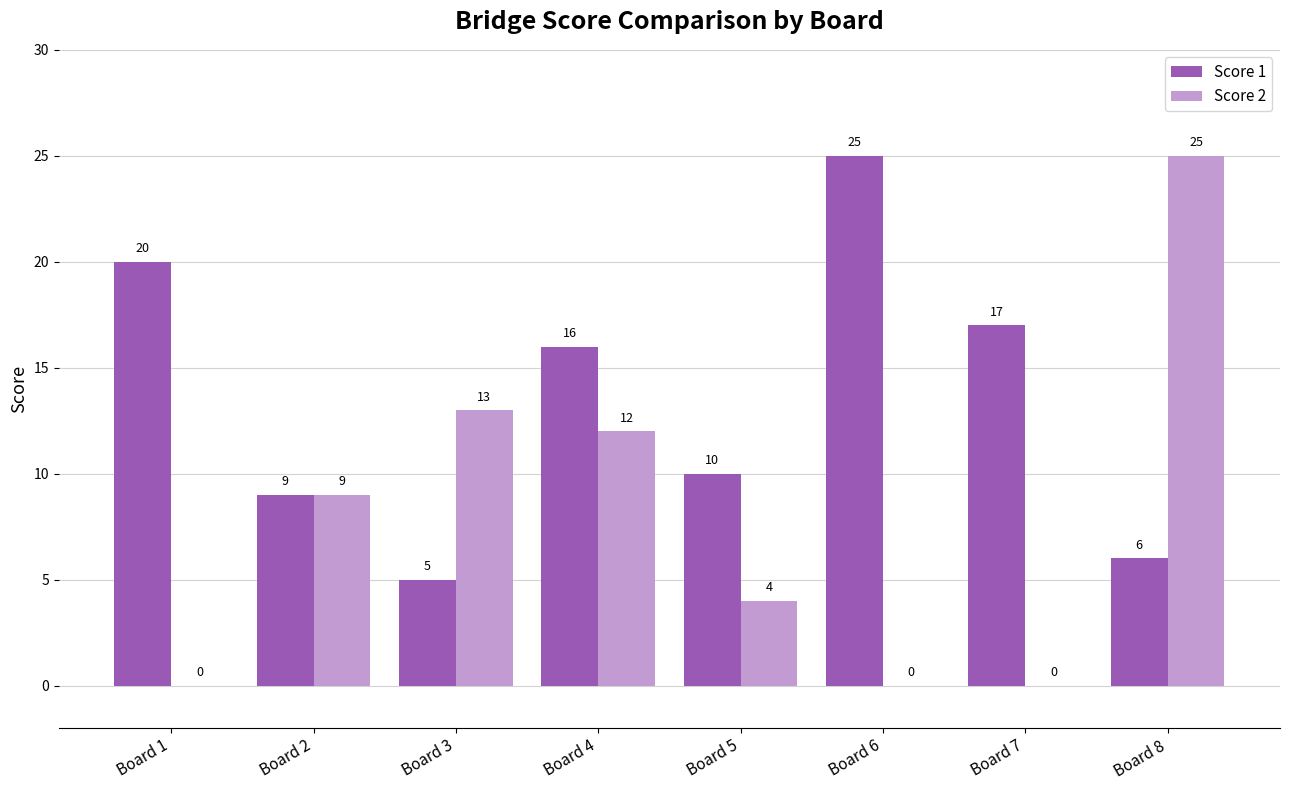

How many positive values does the Score 2 series have?

5